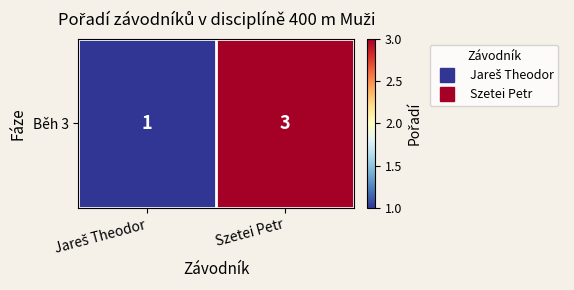

Which has a higher value, Szetei Petr or Jareš Theodor?

Szetei Petr